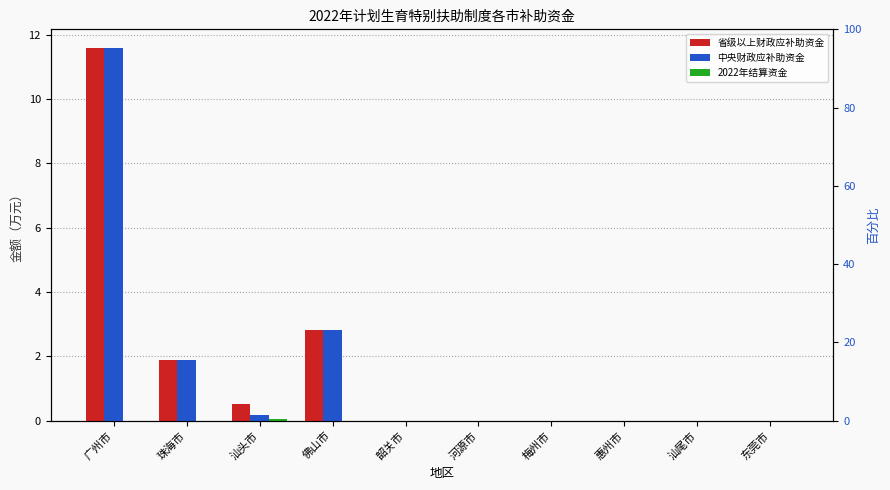

Which label corresponds to the largest value in the chart?

广州市